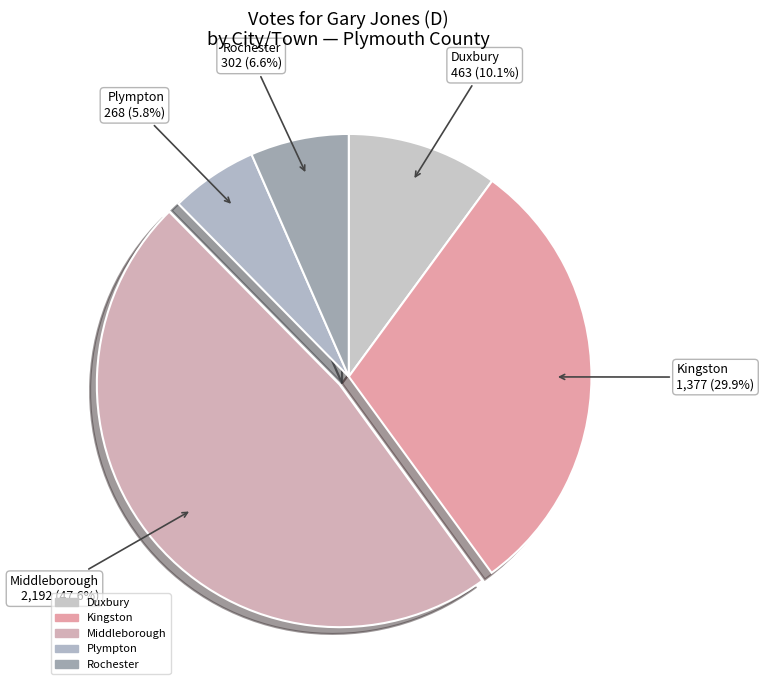

How many slices are in this pie chart?

5